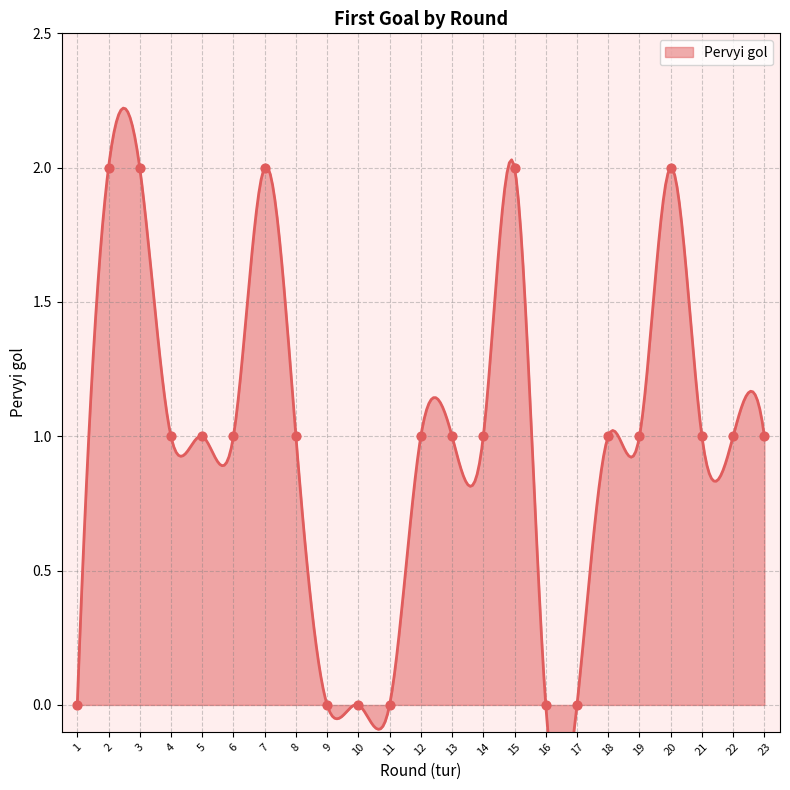

What is the ratio of the value at 7 to the value at 14?

2.0